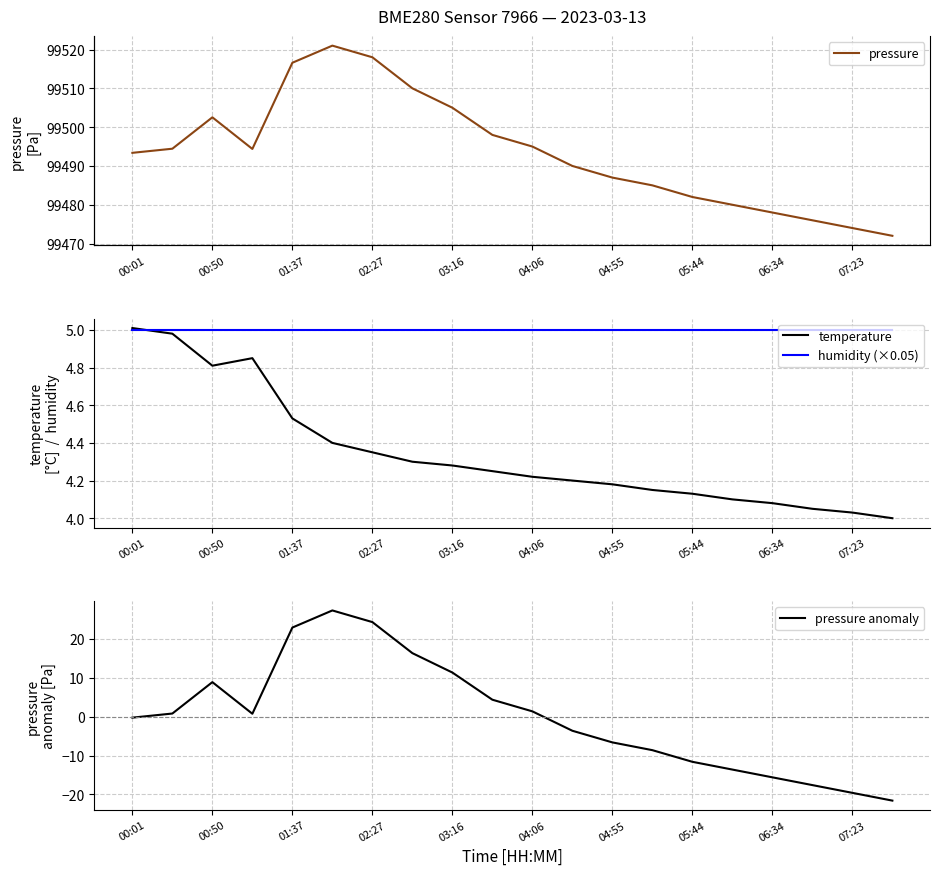

Which category has the lowest value in the humidity (×0.05) series?

00:01